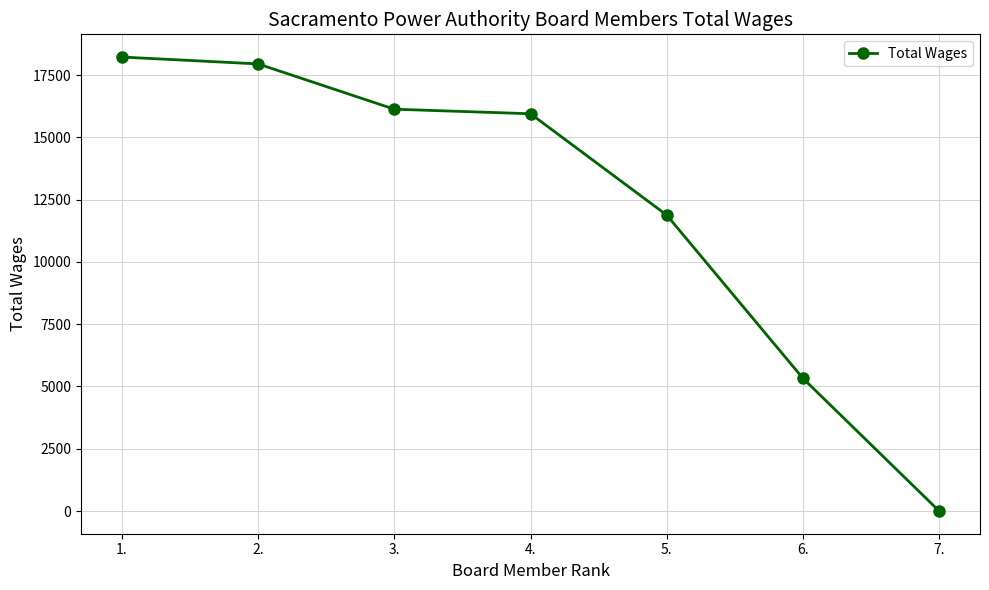

Where is the data nearest to the value 9112?

5.